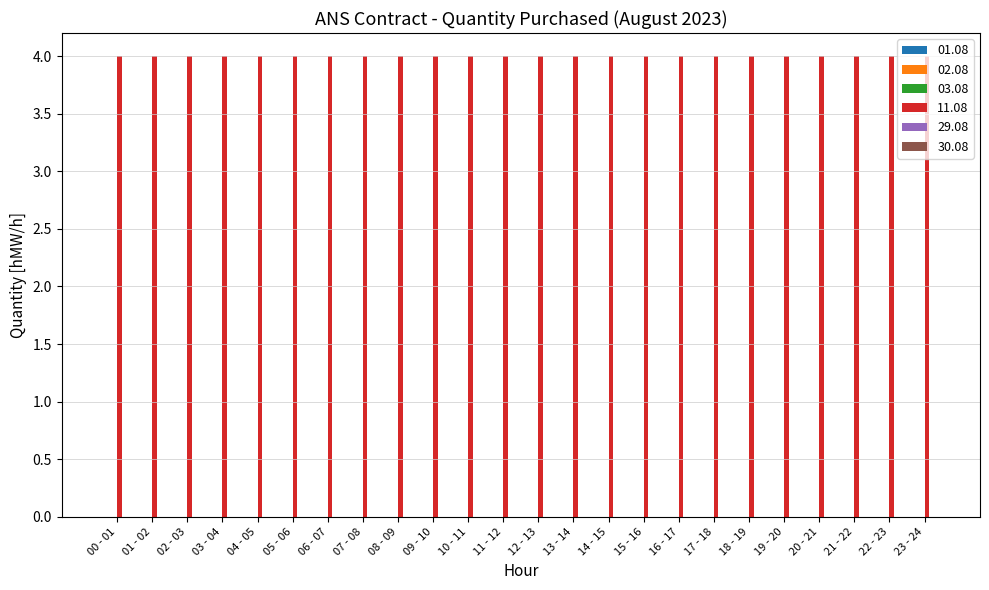

Reading left to right, what are all the values shown in this chart?

01.08: 00 - 01=0	01 - 02=0	02 - 03=0	03 - 04=0	04 - 05=0	05 - 06=0	06 - 07=0	07 - 08=0	08 - 09=0	09 - 10=0	10 - 11=0	11 - 12=0	12 - 13=0	13 - 14=0	14 - 15=0	15 - 16=0	16 - 17=0	17 - 18=0	18 - 19=0	19 - 20=0	20 - 21=0	21 - 22=0	22 - 23=0	23 - 24=0
02.08: 00 - 01=0	01 - 02=0	02 - 03=0	03 - 04=0	04 - 05=0	05 - 06=0	06 - 07=0	07 - 08=0	08 - 09=0	09 - 10=0	10 - 11=0	11 - 12=0	12 - 13=0	13 - 14=0	14 - 15=0	15 - 16=0	16 - 17=0	17 - 18=0	18 - 19=0	19 - 20=0	20 - 21=0	21 - 22=0	22 - 23=0	23 - 24=0
03.08: 00 - 01=0	01 - 02=0	02 - 03=0	03 - 04=0	04 - 05=0	05 - 06=0	06 - 07=0	07 - 08=0	08 - 09=0	09 - 10=0	10 - 11=0	11 - 12=0	12 - 13=0	13 - 14=0	14 - 15=0	15 - 16=0	16 - 17=0	17 - 18=0	18 - 19=0	19 - 20=0	20 - 21=0	21 - 22=0	22 - 23=0	23 - 24=0
11.08: 00 - 01=4	01 - 02=4	02 - 03=4	03 - 04=4	04 - 05=4	05 - 06=4	06 - 07=4	07 - 08=4	08 - 09=4	09 - 10=4	10 - 11=4	11 - 12=4	12 - 13=4	13 - 14=4	14 - 15=4	15 - 16=4	16 - 17=4	17 - 18=4	18 - 19=4	19 - 20=4	20 - 21=4	21 - 22=4	22 - 23=4	23 - 24=4
29.08: 00 - 01=0	01 - 02=0	02 - 03=0	03 - 04=0	04 - 05=0	05 - 06=0	06 - 07=0	07 - 08=0	08 - 09=0	09 - 10=0	10 - 11=0	11 - 12=0	12 - 13=0	13 - 14=0	14 - 15=0	15 - 16=0	16 - 17=0	17 - 18=0	18 - 19=0	19 - 20=0	20 - 21=0	21 - 22=0	22 - 23=0	23 - 24=0
30.08: 00 - 01=0	01 - 02=0	02 - 03=0	03 - 04=0	04 - 05=0	05 - 06=0	06 - 07=0	07 - 08=0	08 - 09=0	09 - 10=0	10 - 11=0	11 - 12=0	12 - 13=0	13 - 14=0	14 - 15=0	15 - 16=0	16 - 17=0	17 - 18=0	18 - 19=0	19 - 20=0	20 - 21=0	21 - 22=0	22 - 23=0	23 - 24=0